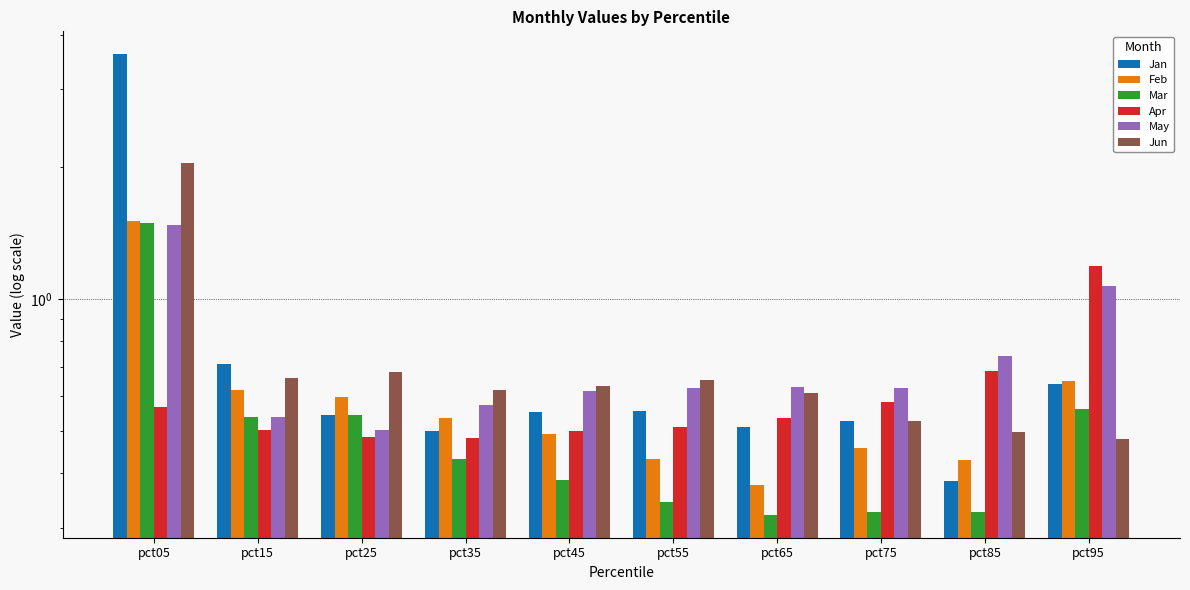

The value of Jan at pct15 is 0.7. True or false?

True